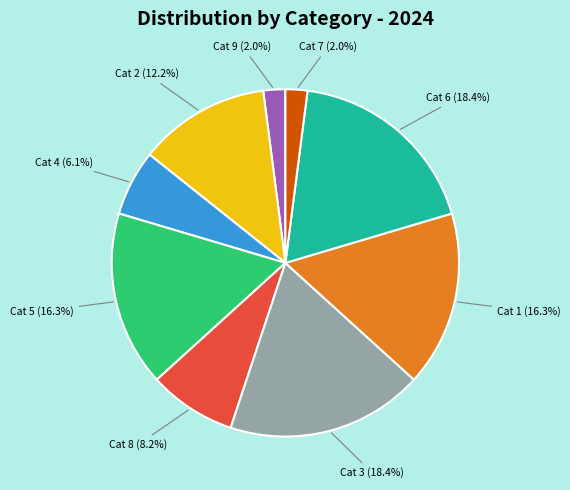

Is there a majority slice in this chart?

No